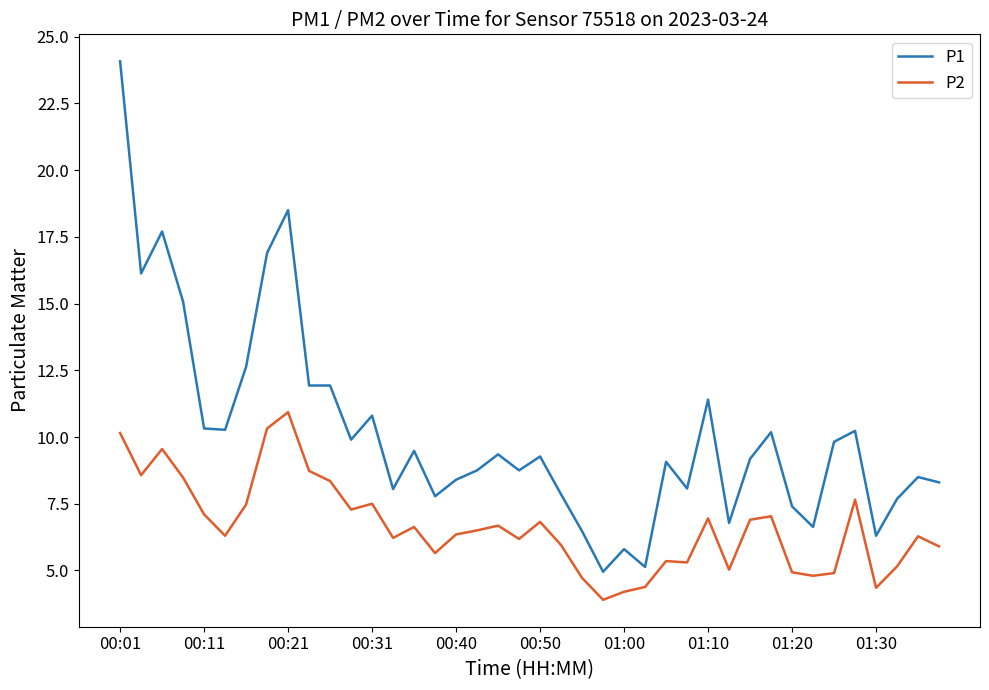

What is the difference between the maximum and minimum values in the P2 series?

7.0